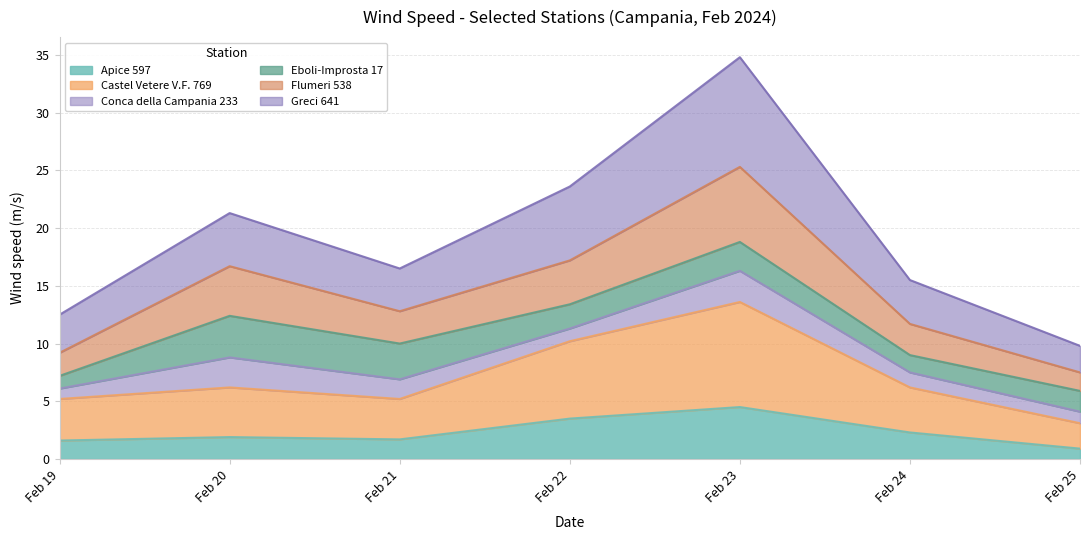

How many values in the Apice 597 series exceed 1?

6